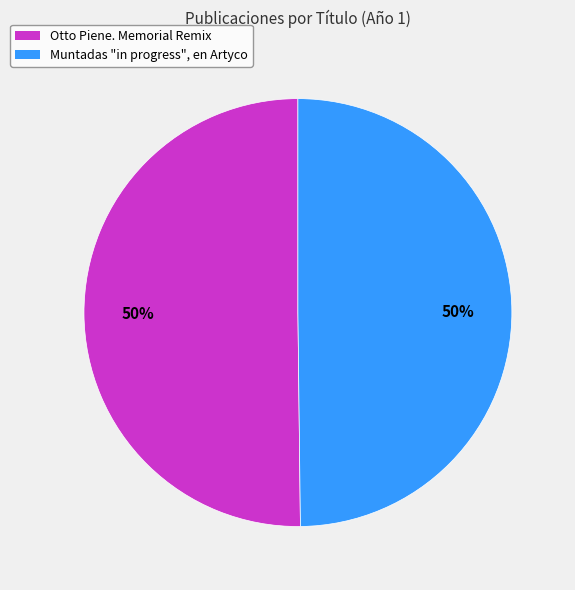

Approximately how many times larger is the value at Otto Piene. Memorial Remix compared to Muntadas "in progress", en Artyco?

1.0